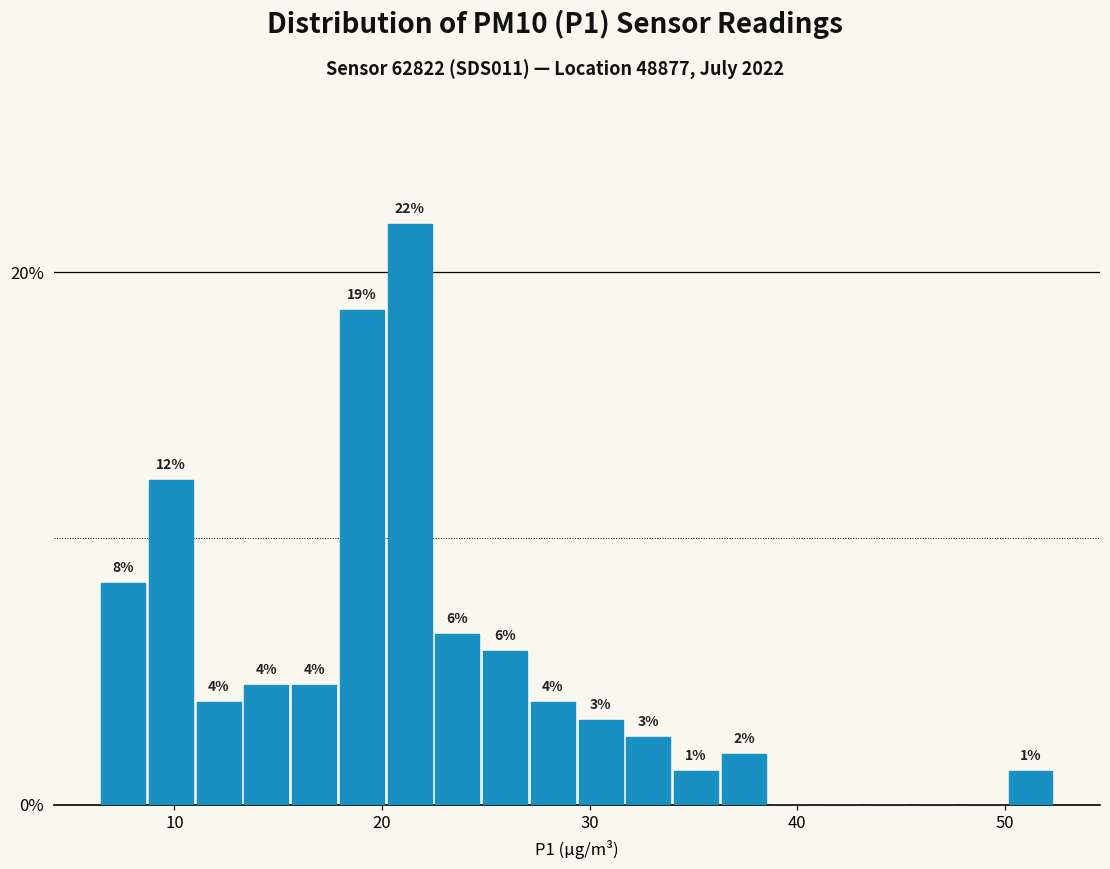

Read against the x-axis, roughly where is the centre of the tallest bar?

21